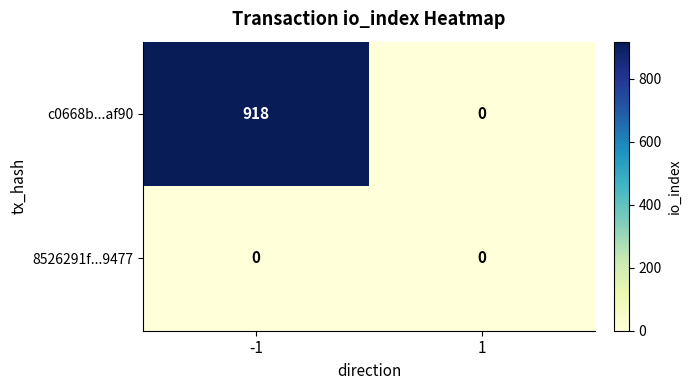

What is the difference between the highest and lowest values at -1?

918